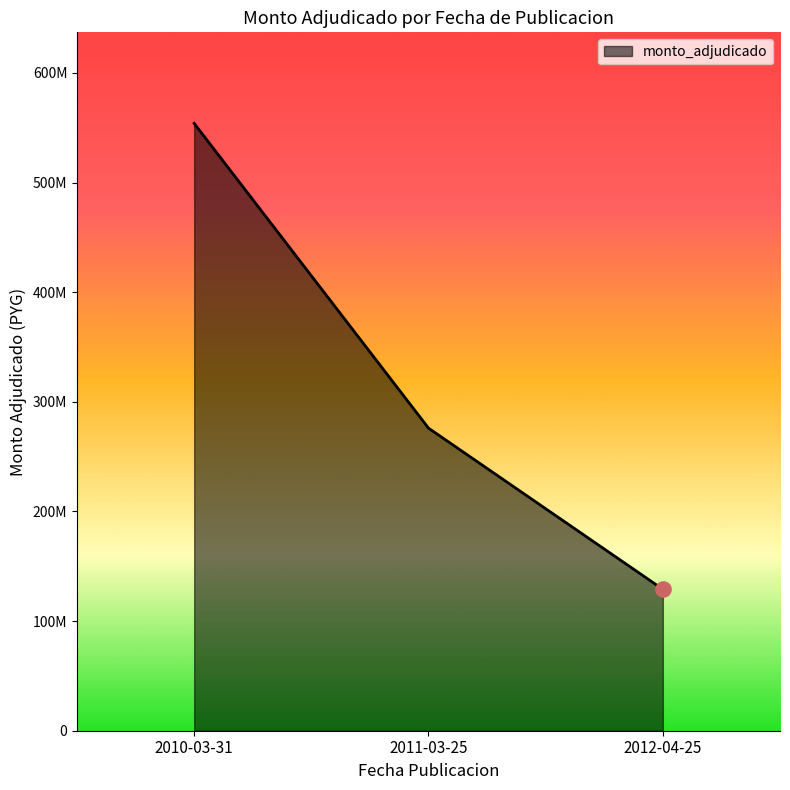

Between 2010-03-31 and 2012-04-25, which is larger?

2010-03-31